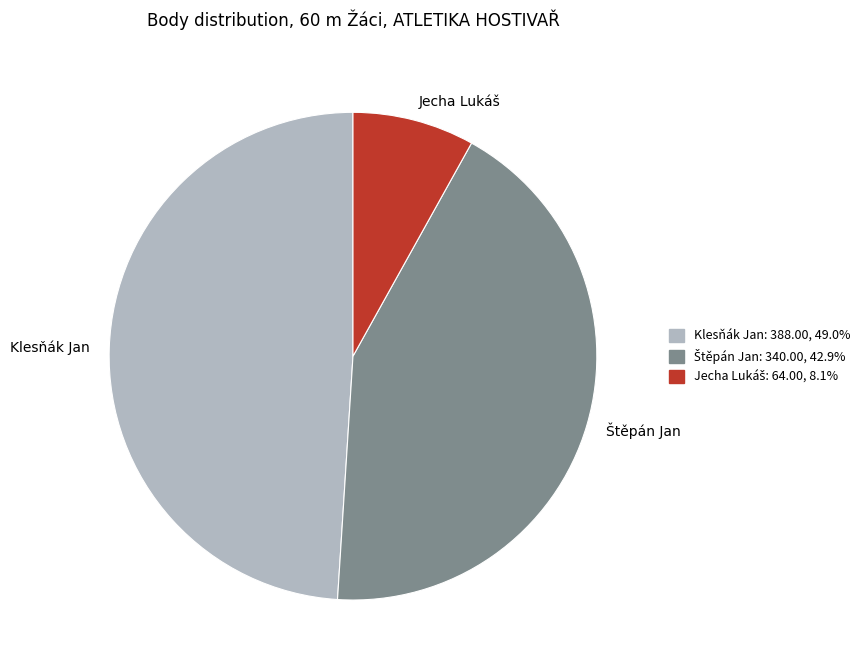

Which category has the biggest portion of the pie?

Klesňák Jan